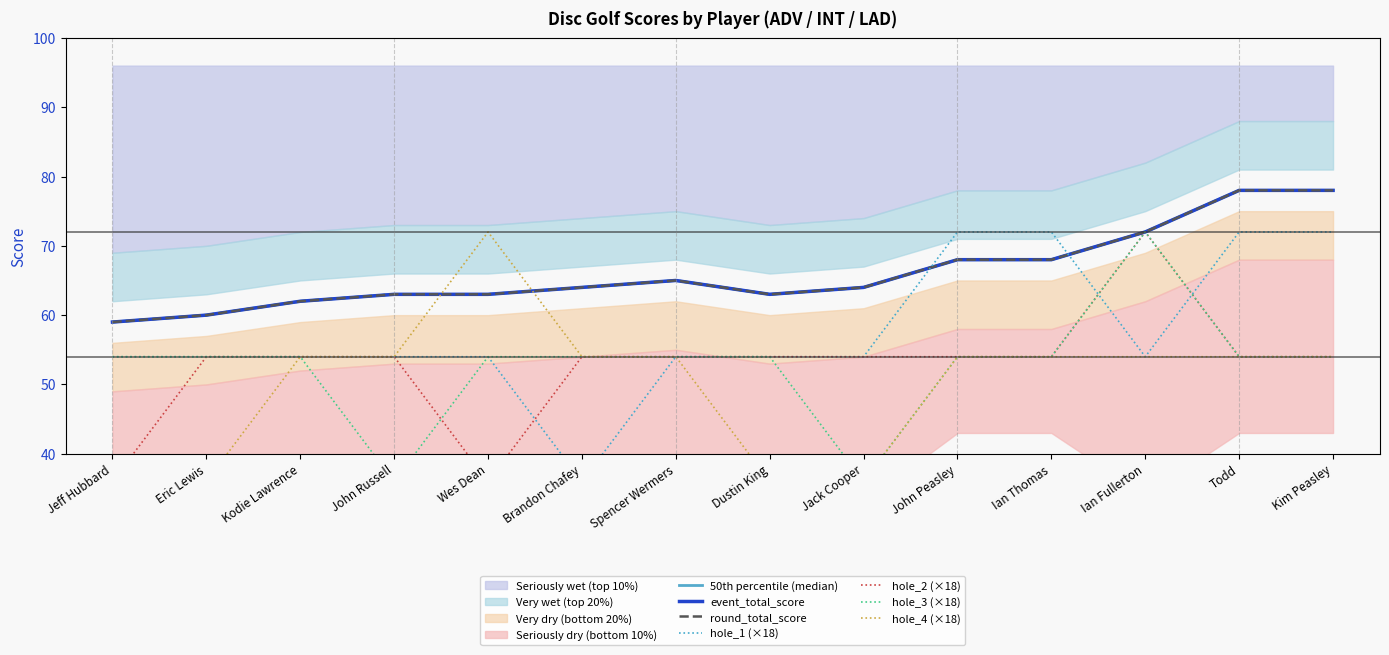

Where is the first local minimum for round_total_score?

Dustin King